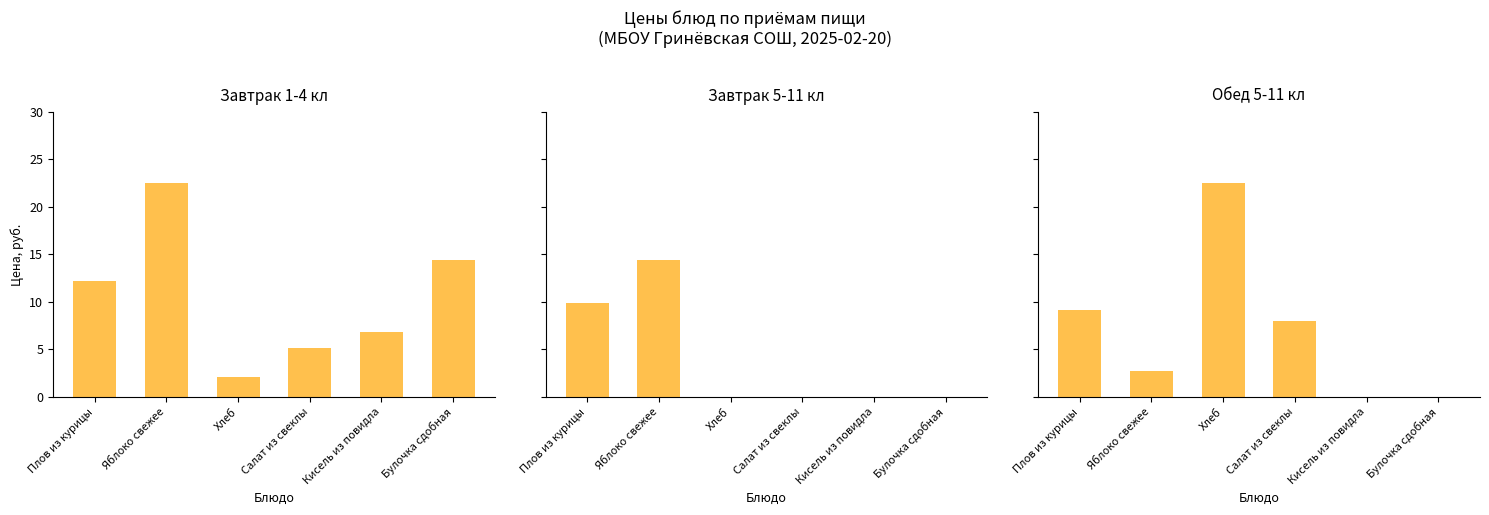

What is the sum of the Завтрак 5-11 кл values at Плов из курицы and Булочка сдобная?

9.9